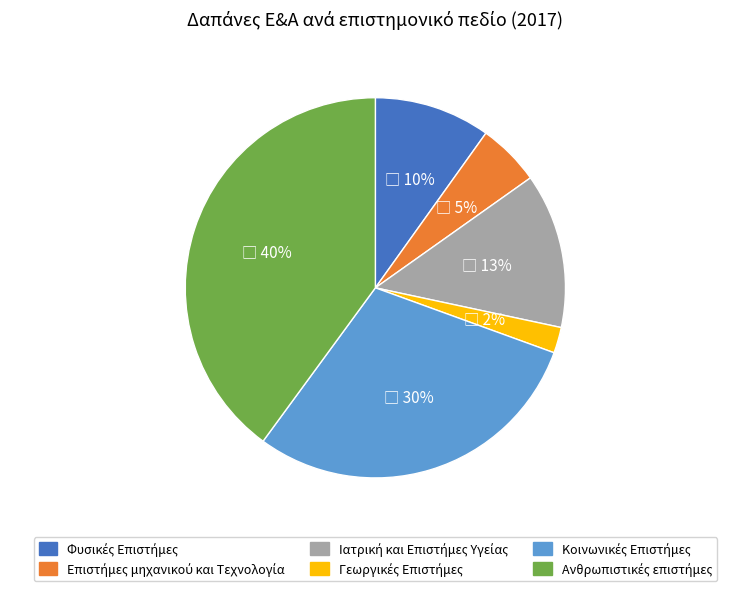

Is there a majority slice in this chart?

No